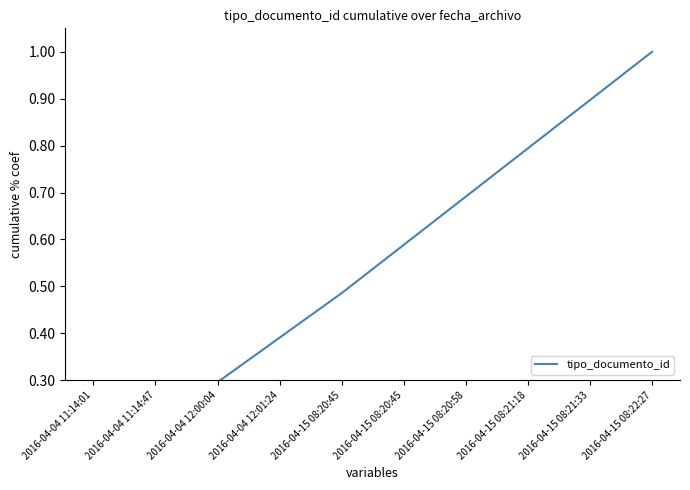

At which label is the value closest to 0?

2016-04-04 11:14:01